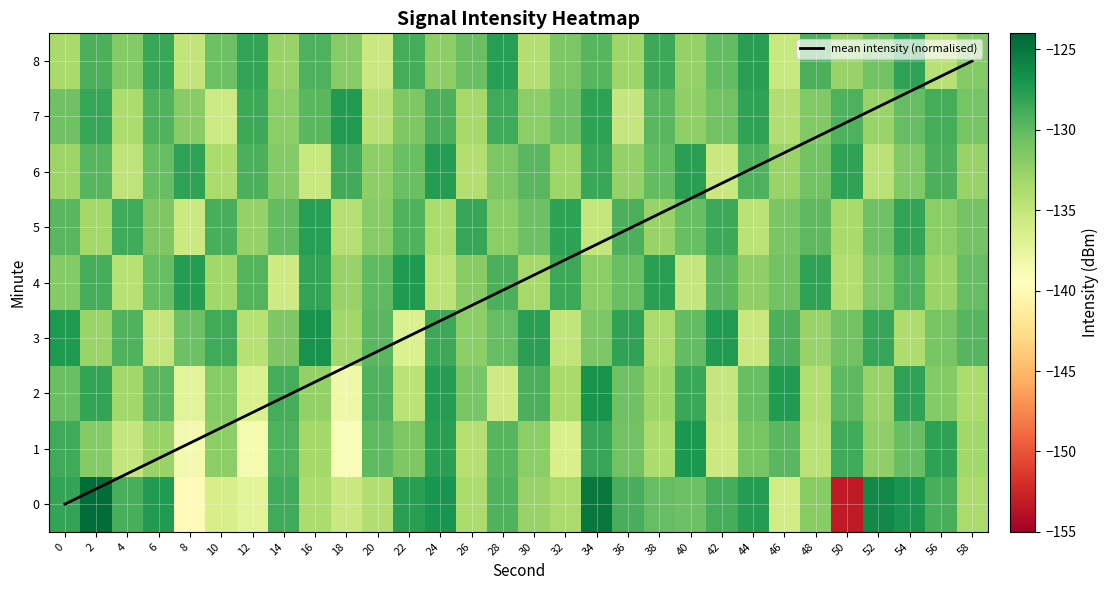

What is the lowest value of the 1 series?

-139.1